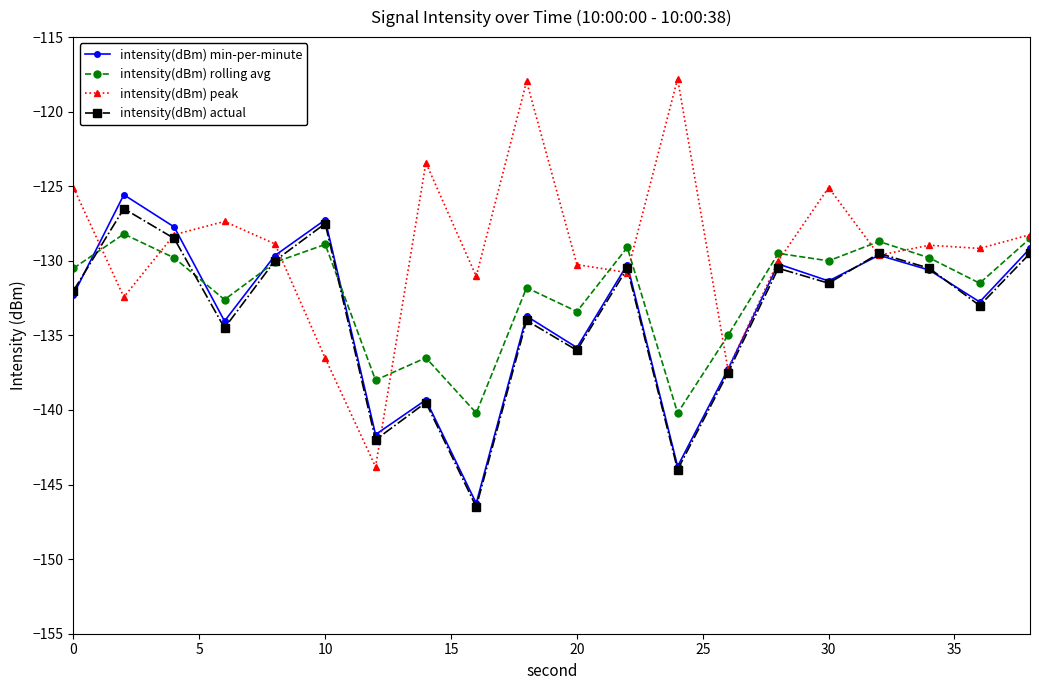

What is the sum of all intensity(dBm) actual values?

-2673.5